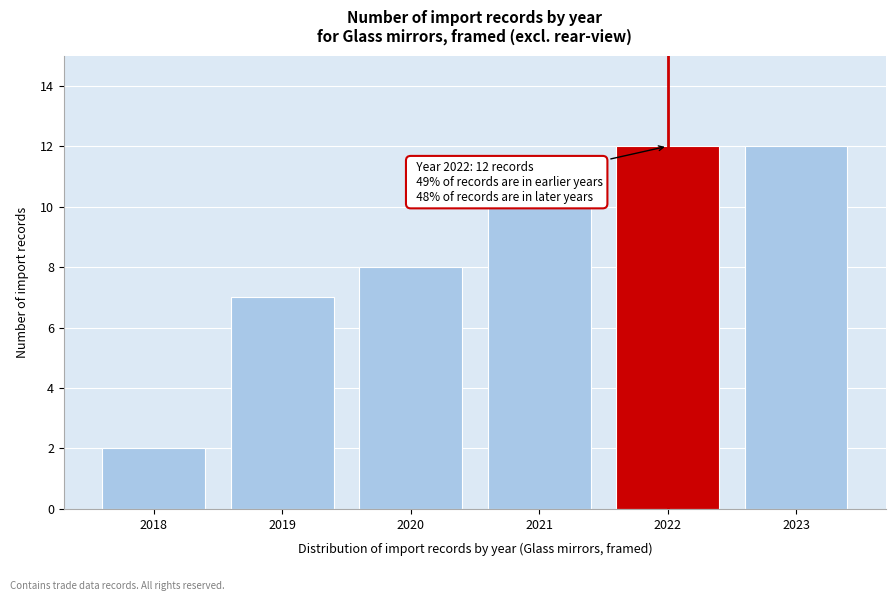

Reading left to right, extract all data points from this chart.

2018=2	2019=7	2020=8	2021=10	2022=12	2023=12